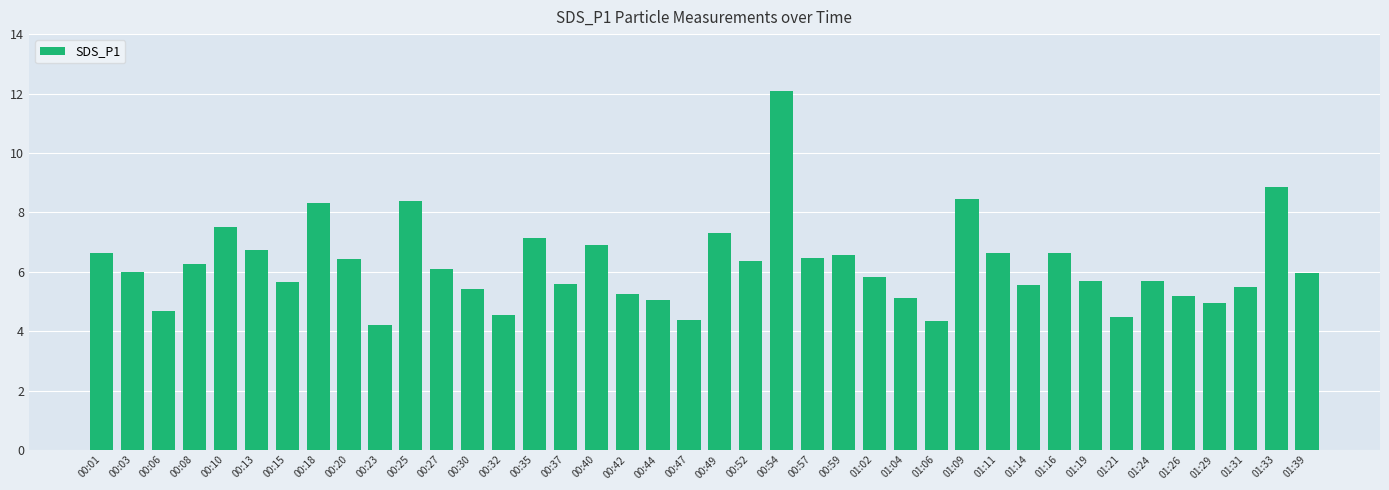

Which label corresponds to the smallest value in the chart?

00:23